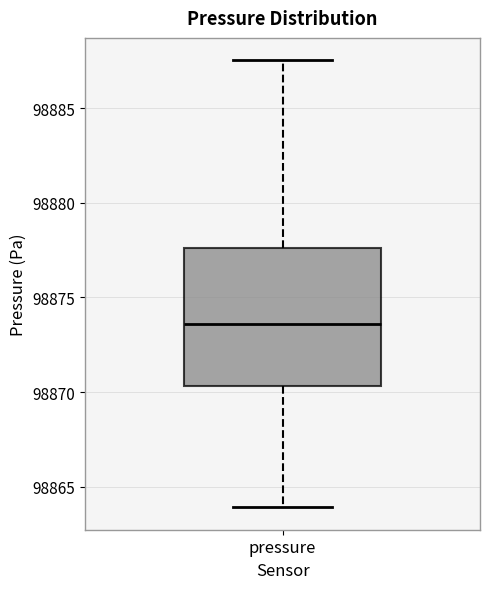

Read this box plot against the y-axis: the position of the median line, the range covered by the box, and the ends of both whiskers. The values are not printed on the chart, so give them approximately, as read against the axis.

median 98873.5, box 98870.5 to 98877.5, whiskers 98864.0 to 98887.5